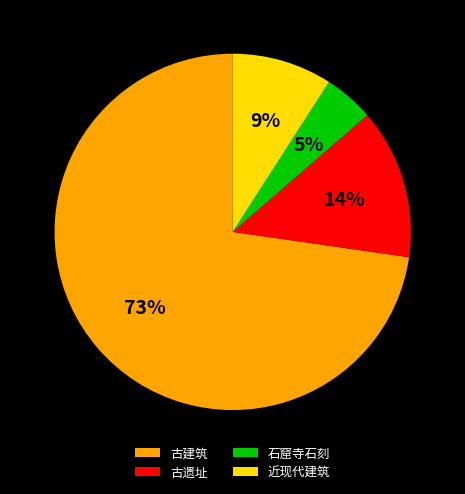

To the nearest percent, what is the average slice percentage?

25%